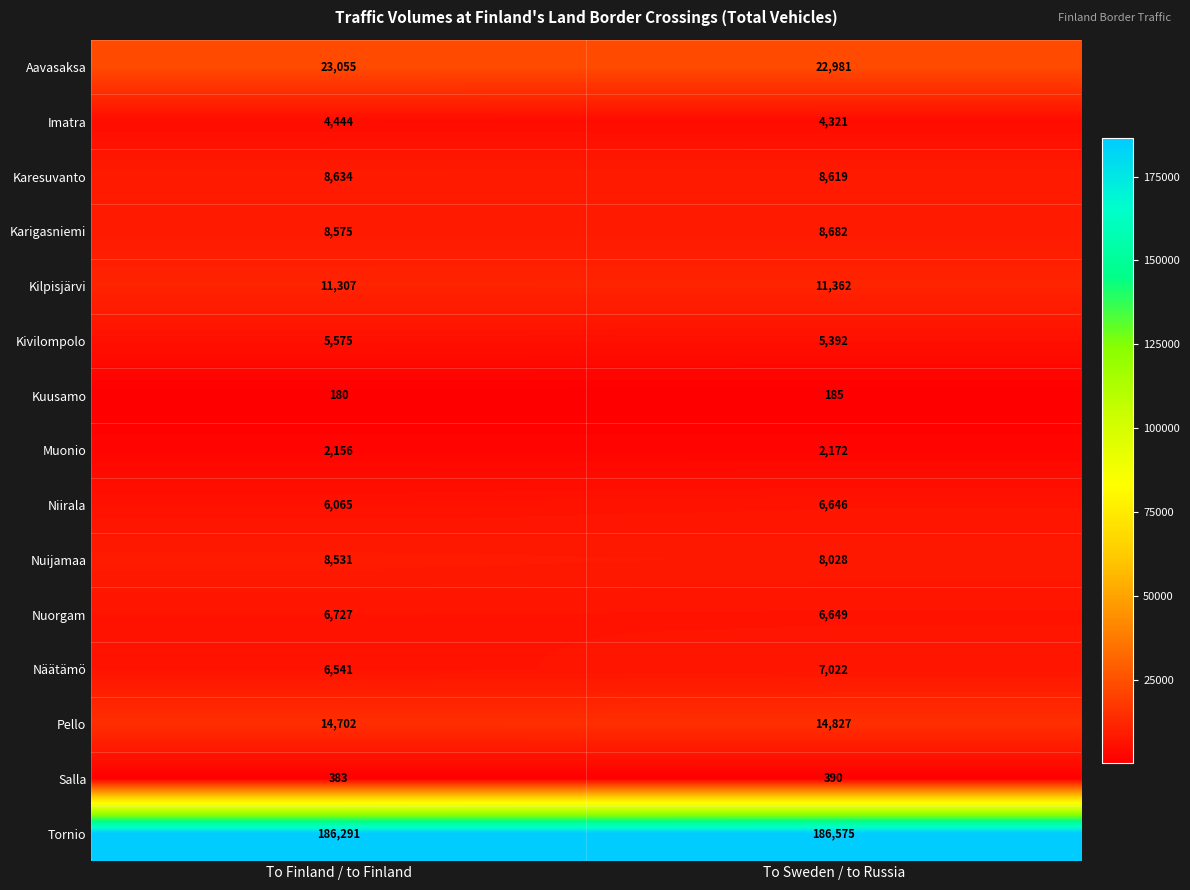

What is the difference between the Kuusamo values at To Sweden / to Russia and To Finland / to Finland?

5